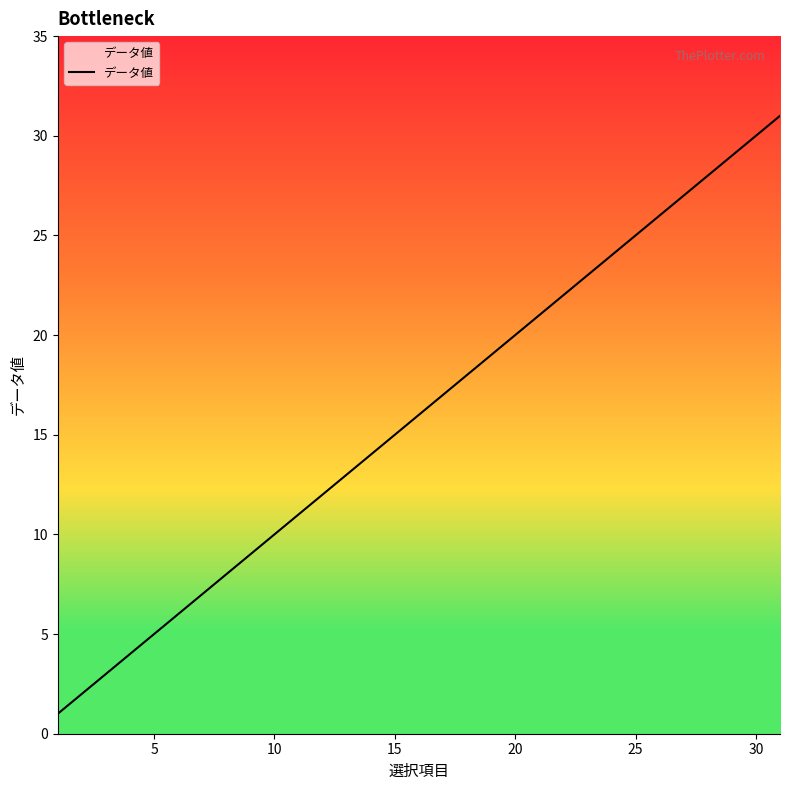

What is the difference between the second highest and second lowest values?

28